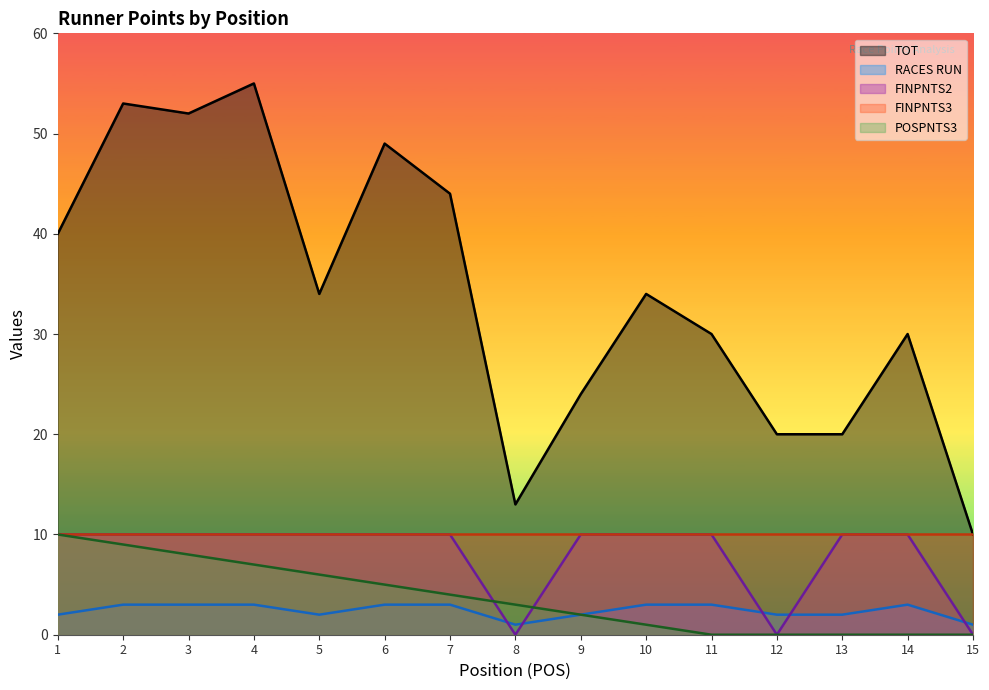

What is the value of the TOT point at the 14th from the left?

30